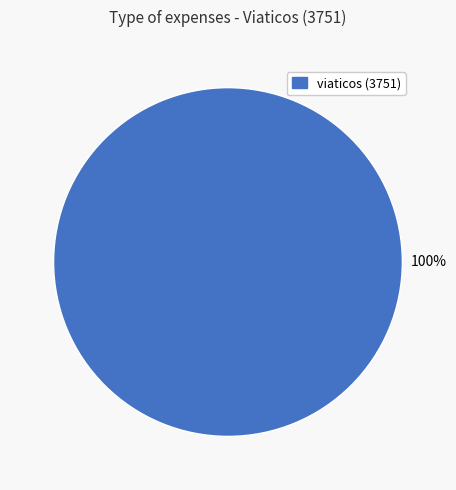

How many segments does this pie chart have?

1